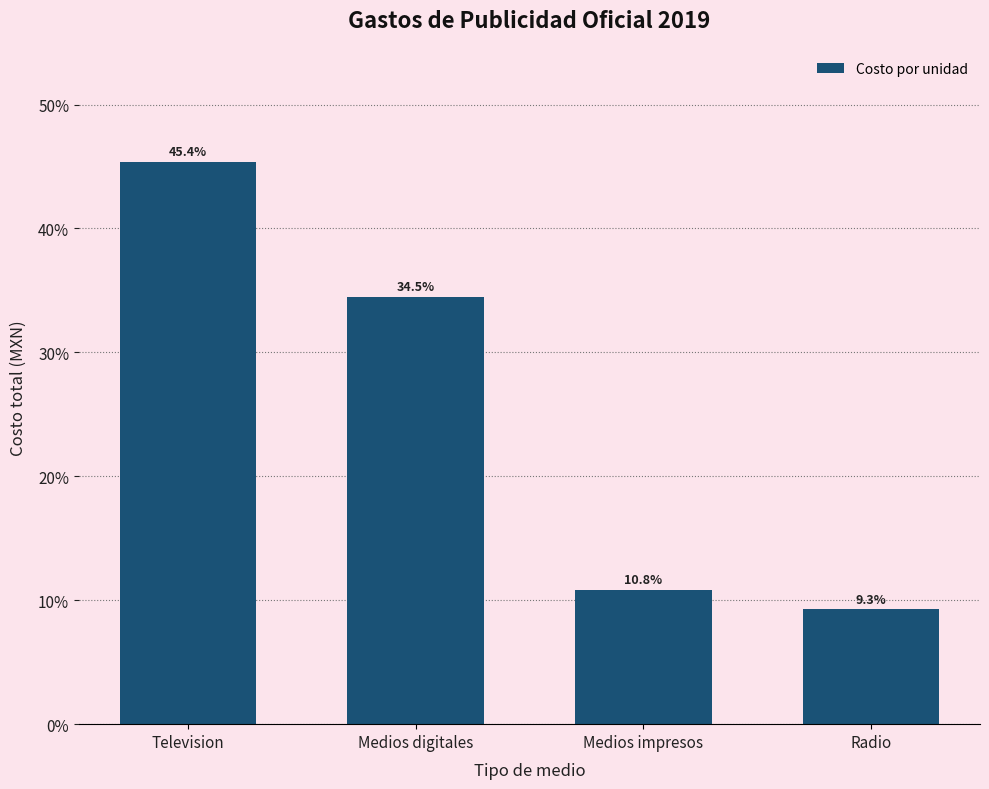

What is the average value?

25.0